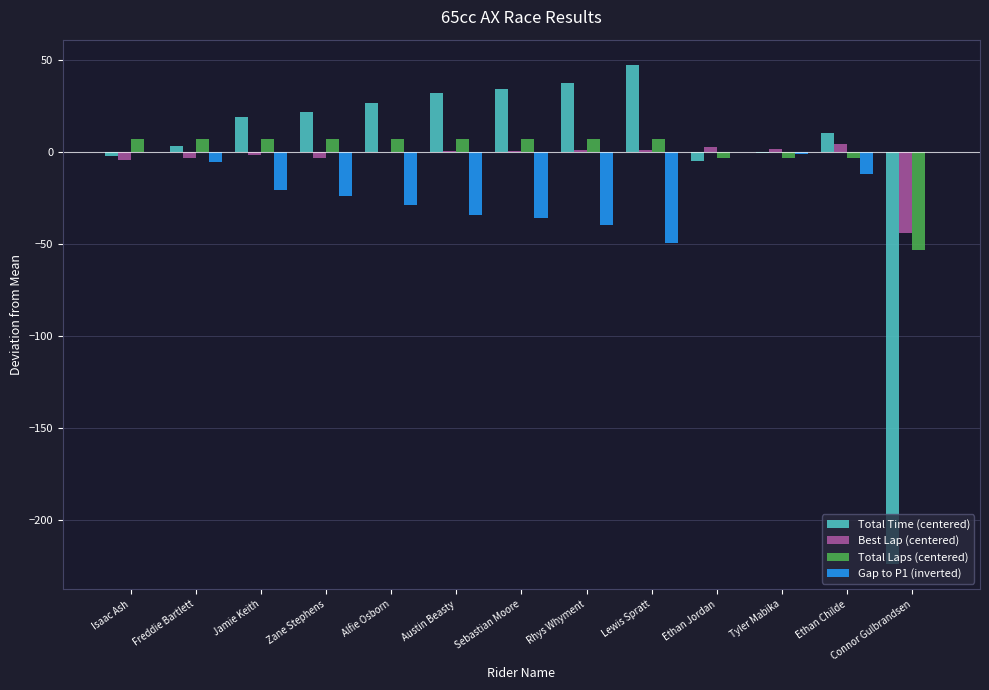

How many categories are shown in the chart?

13